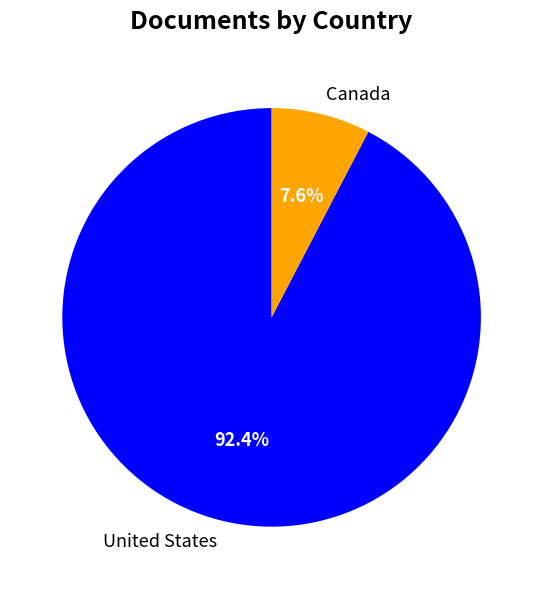

How many slices are in this pie chart?

2